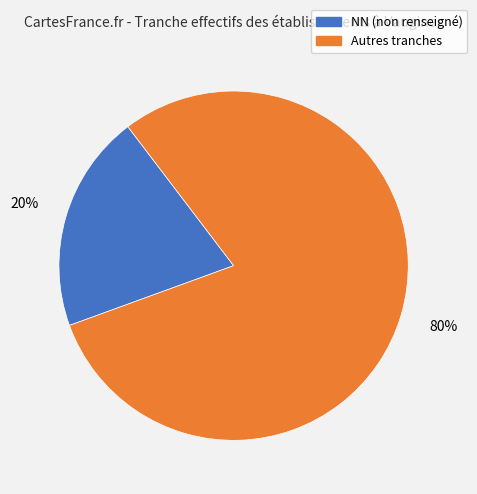

To the nearest percent, what is the difference between the largest and smallest slice percentages?

60%